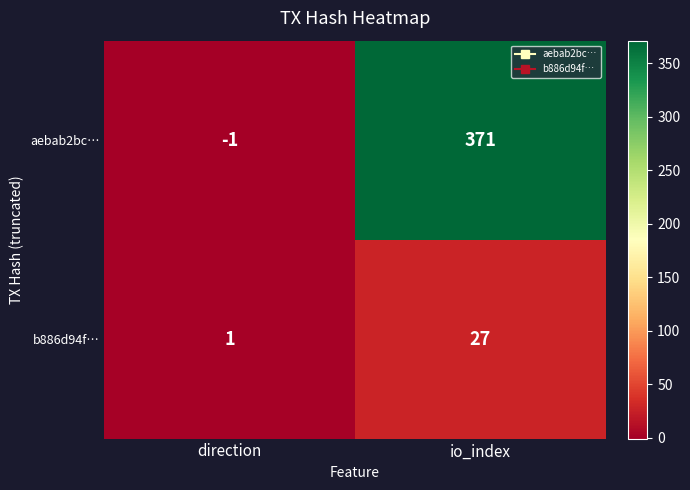

What is the sum of all b886d94f… values?

28